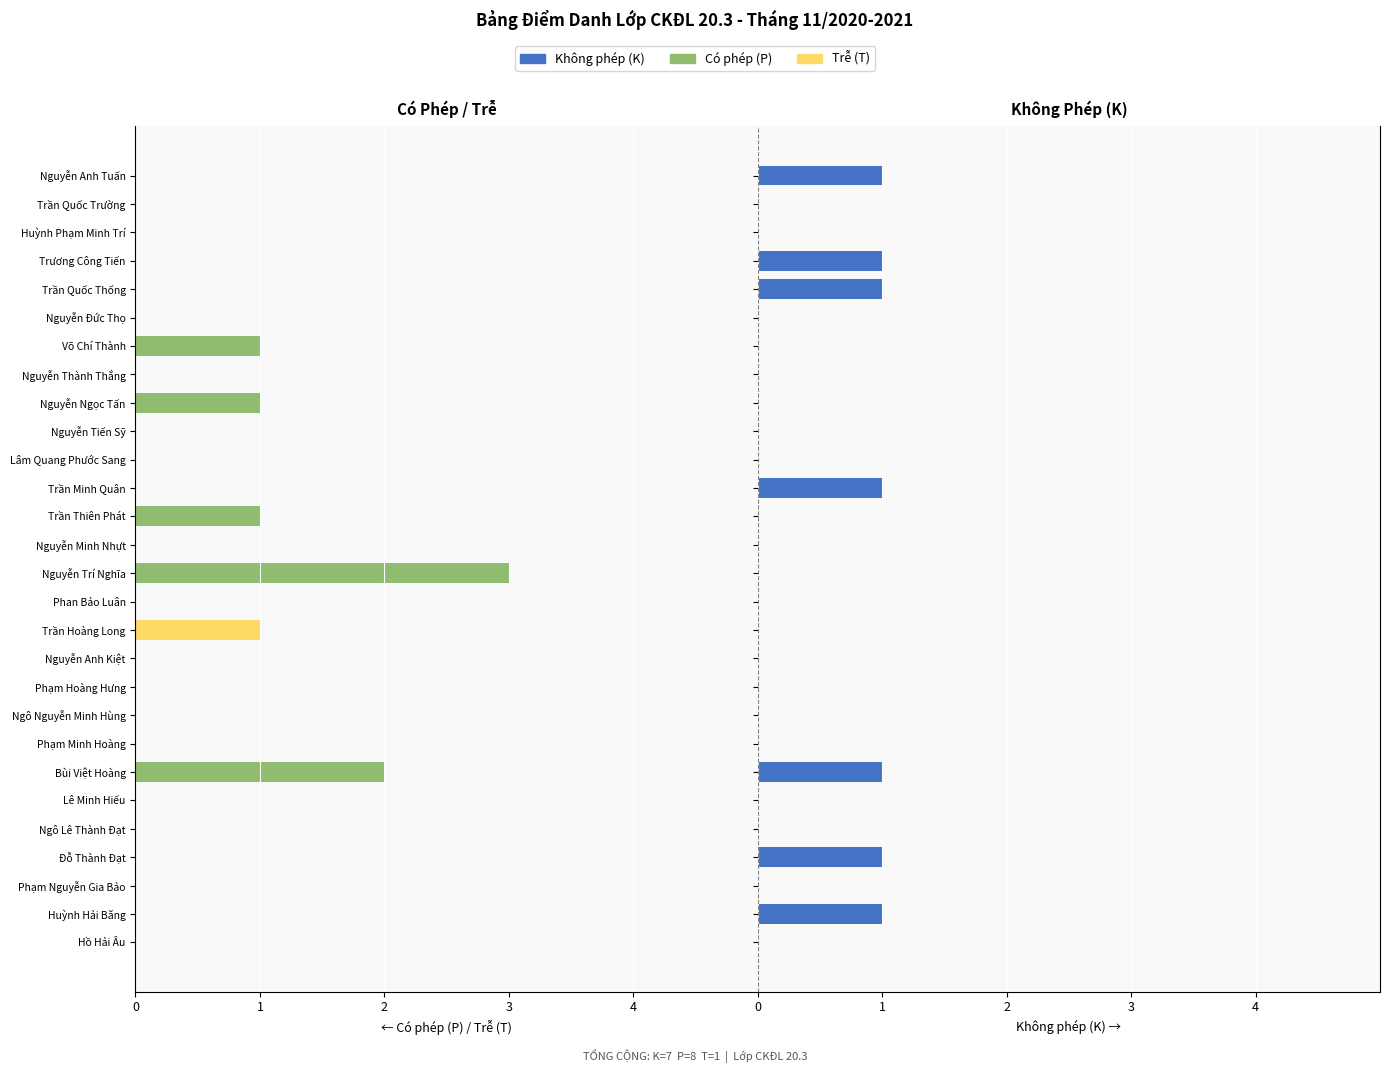

Reading right to left, list all the values displayed in this chart.

Phép (P): 0	0	0	0	0	0	-1	0	-1	0	0	0	-1	0	-3	0	0	0	0	0	0	-2	0	0	0	0	0	0
Trễ (T): 0	0	0	0	0	0	0	0	0	0	0	0	0	0	0	0	-1	0	0	0	0	0	0	0	0	0	0	0
Không phép (K): 1	0	0	1	1	0	0	0	0	0	0	1	0	0	0	0	0	0	0	0	0	1	0	0	1	0	1	0